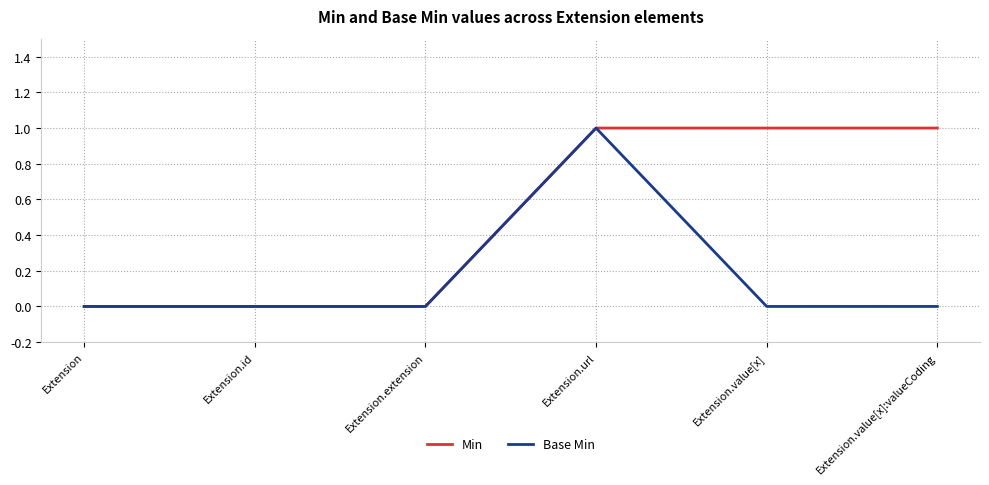

At Extension.value[x], list the series in order from smallest to largest.

Base Min, Min